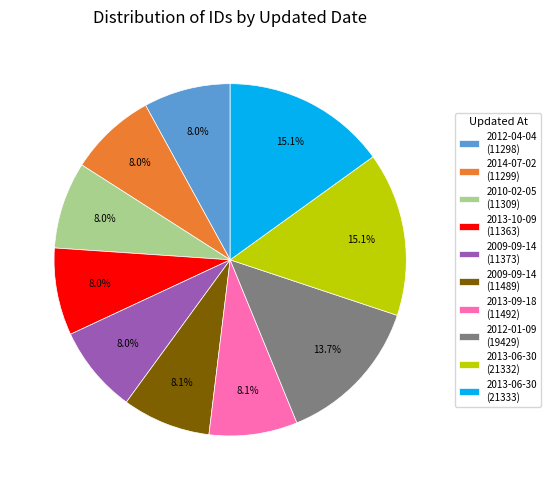

To the nearest percent, what is the average slice percentage?

10%